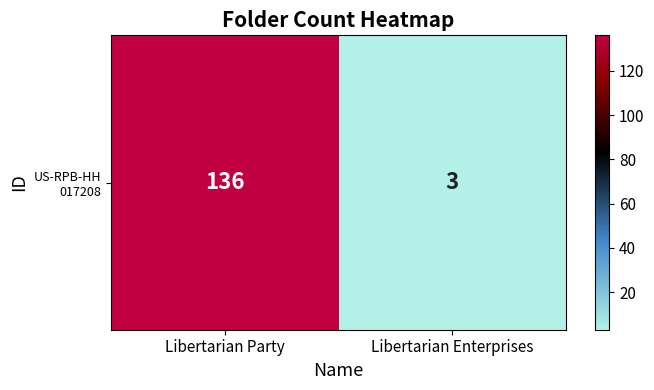

What is the difference between the values at Libertarian Party and Libertarian Enterprises?

133